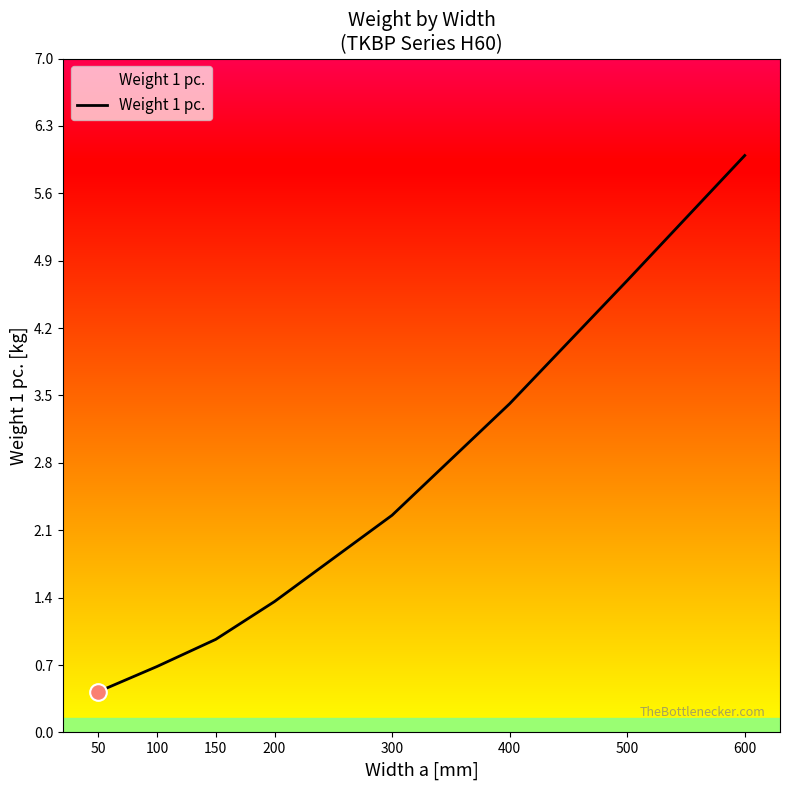

What value does the data have at 150?

1.0